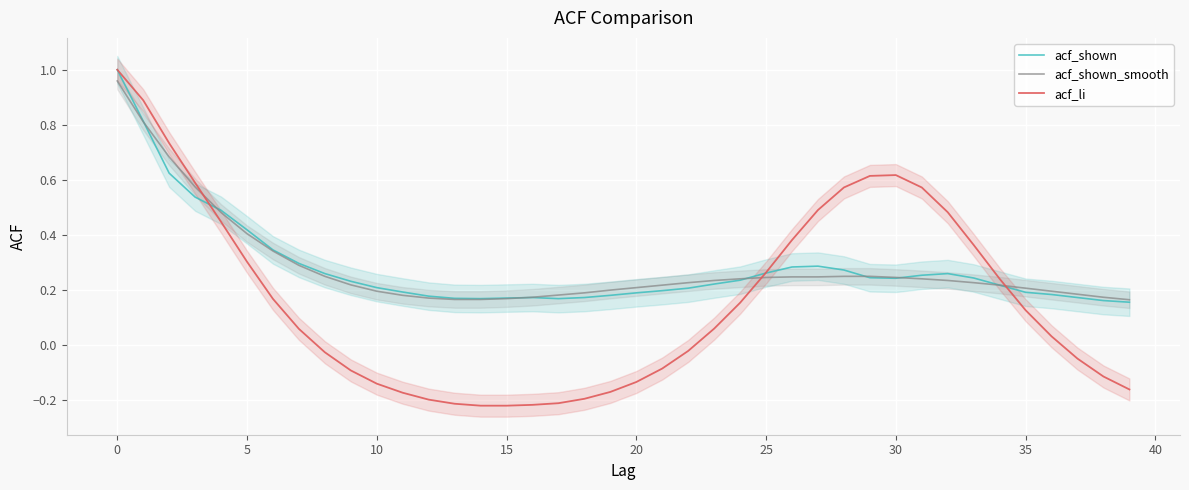

What is the label of the 12th point from the left?

11